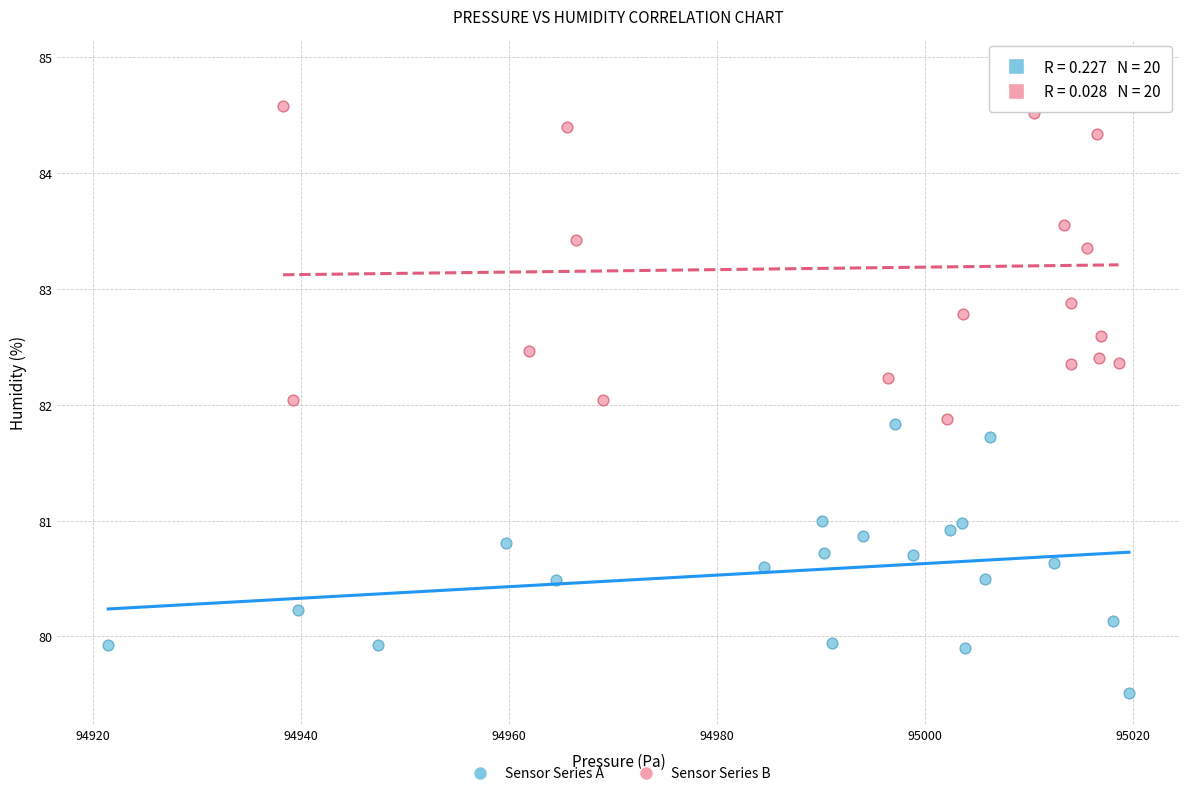

Which series has the largest Y range (max minus min)?

Sensor Series B